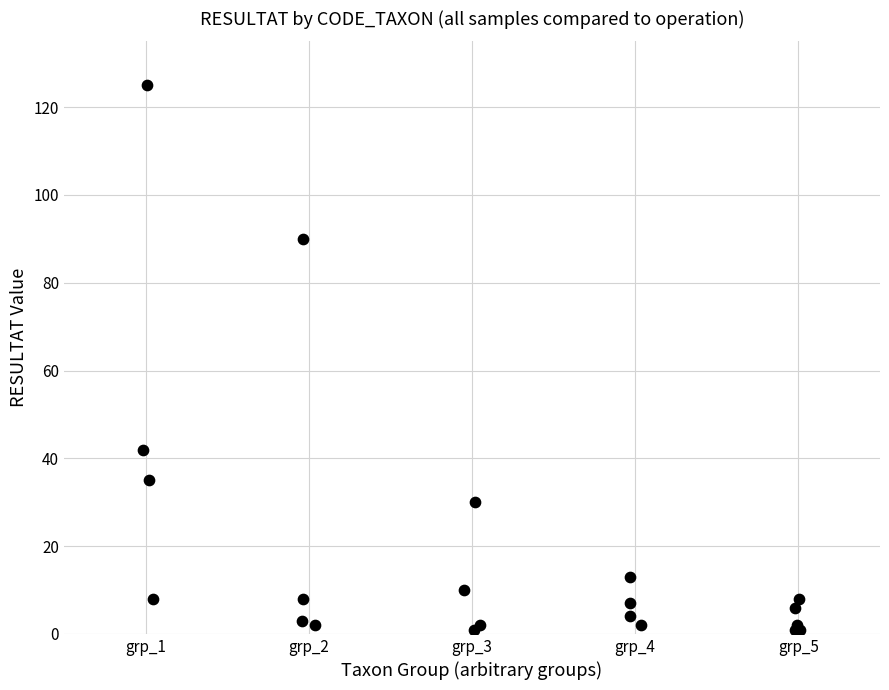

What Y value in the scatter plot is closest to 63?

42